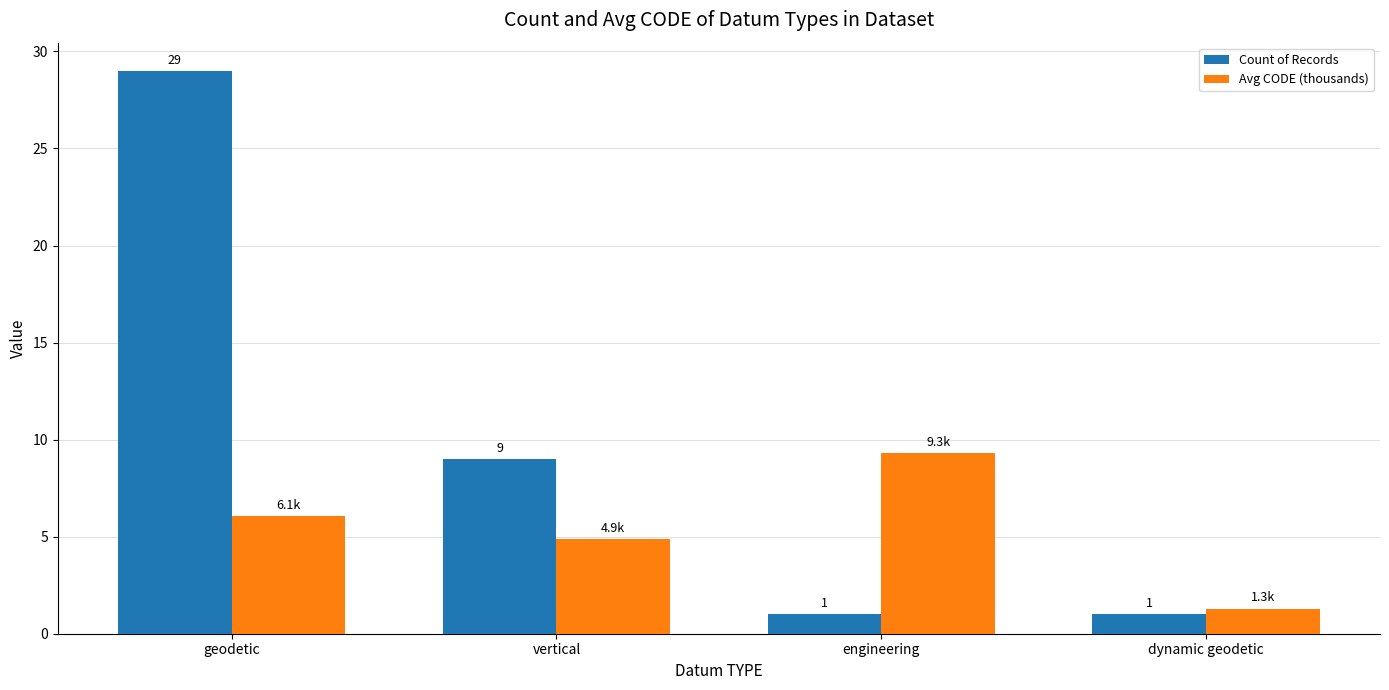

Rank the series at engineering from lowest to highest value.

Count of Records, Avg CODE (thousands)